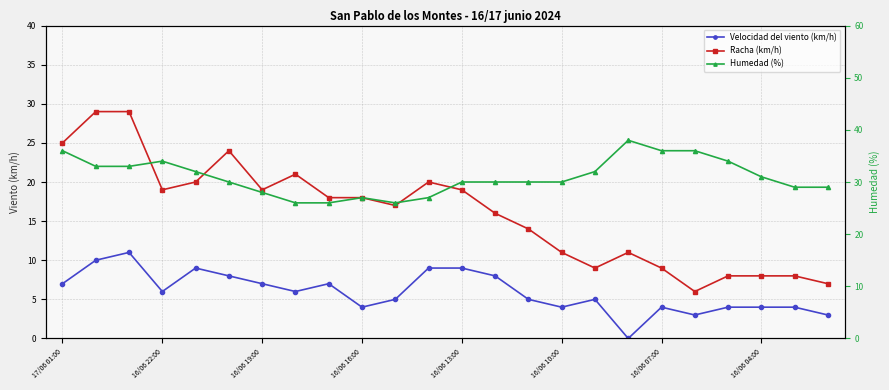

How many interior local peaks does the Humedad (%) series have?

3